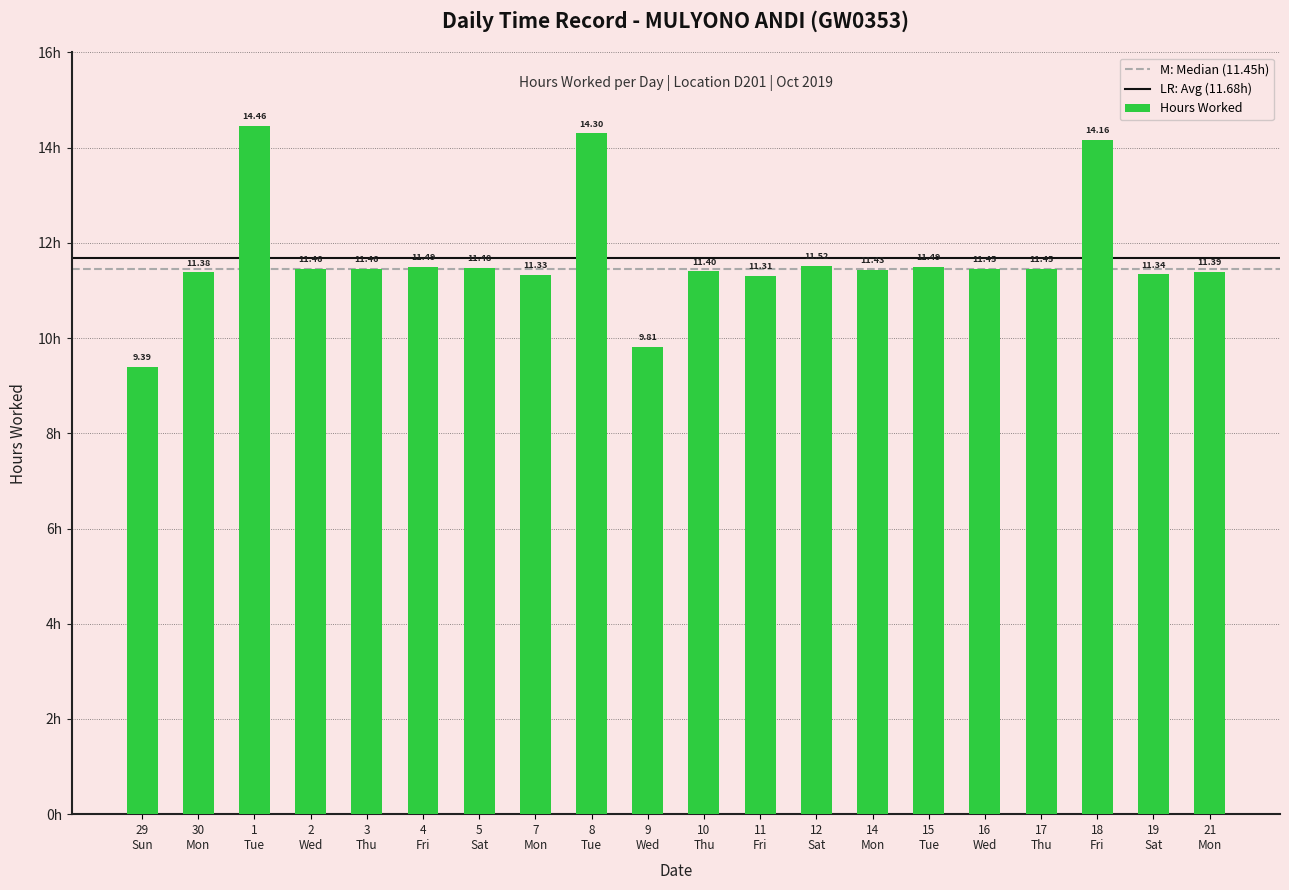

What is the label of the 18th bar from the right?

1
Tue